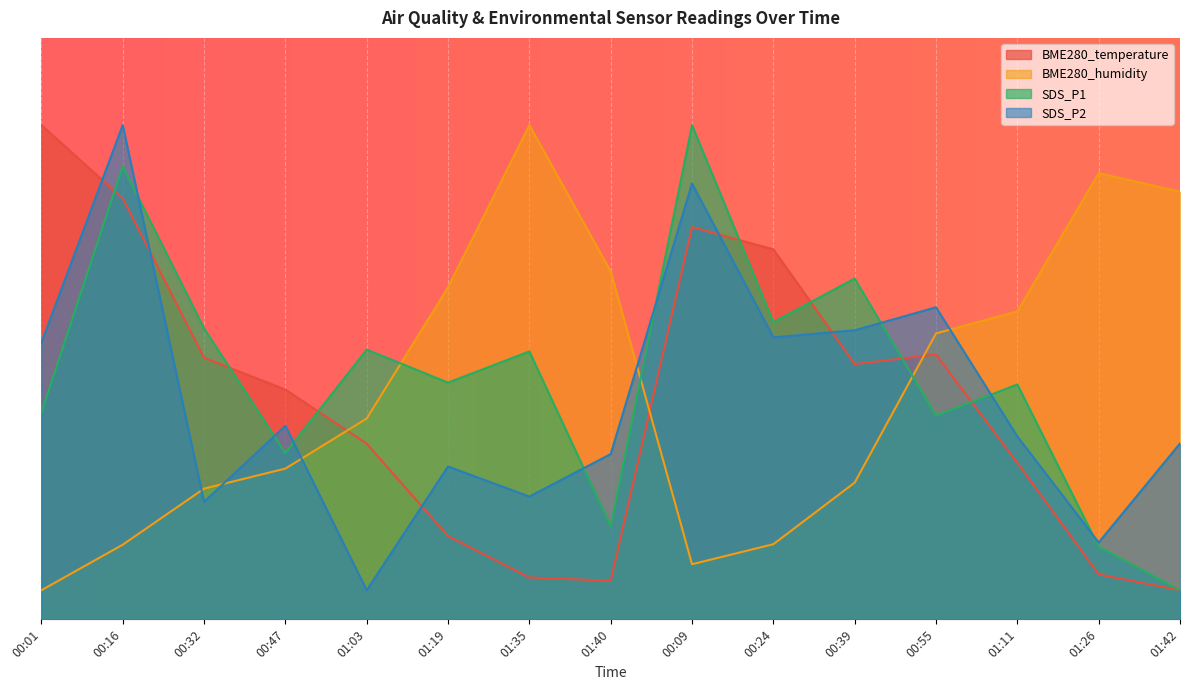

What is the difference between the highest and lowest values at 01:35?

0.8